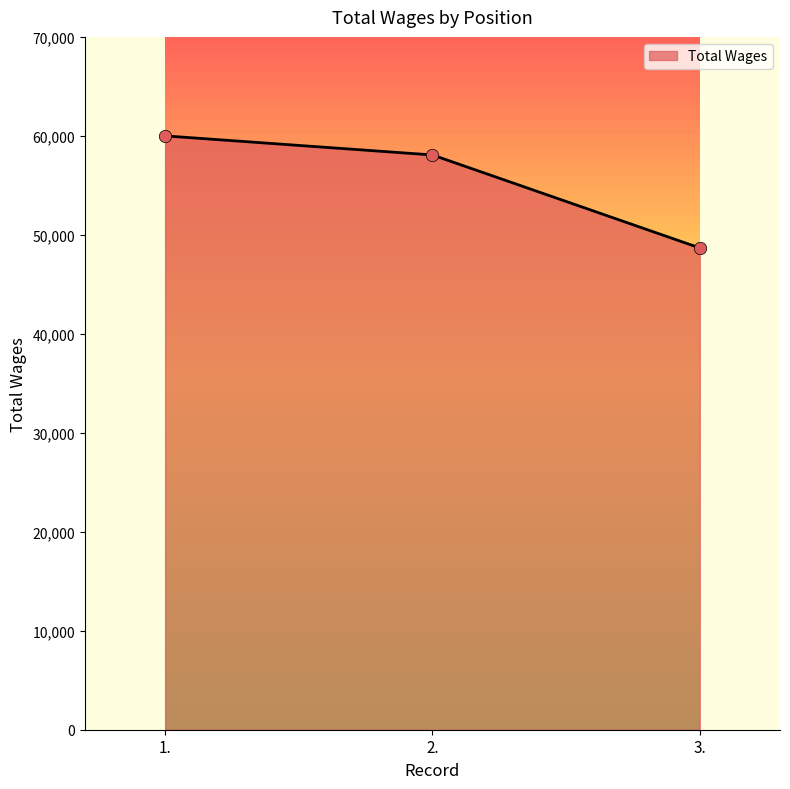

What is the change in value from 1. to 3.?

-11324